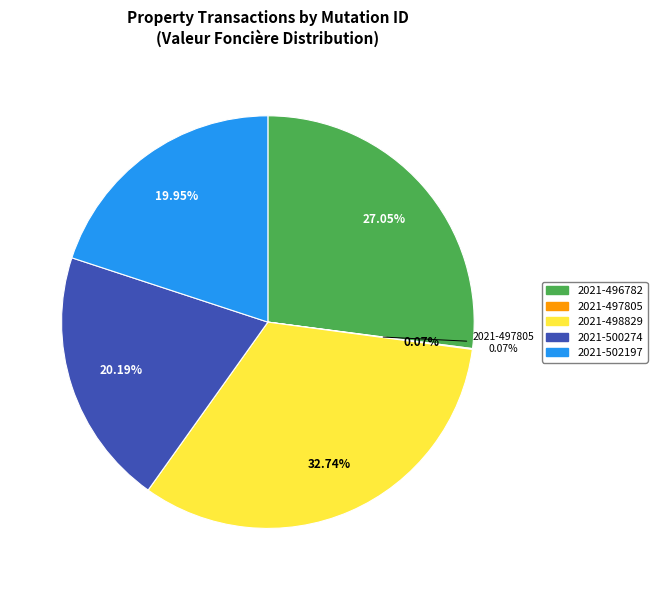

Is 2021-496782 the majority of the pie?

No